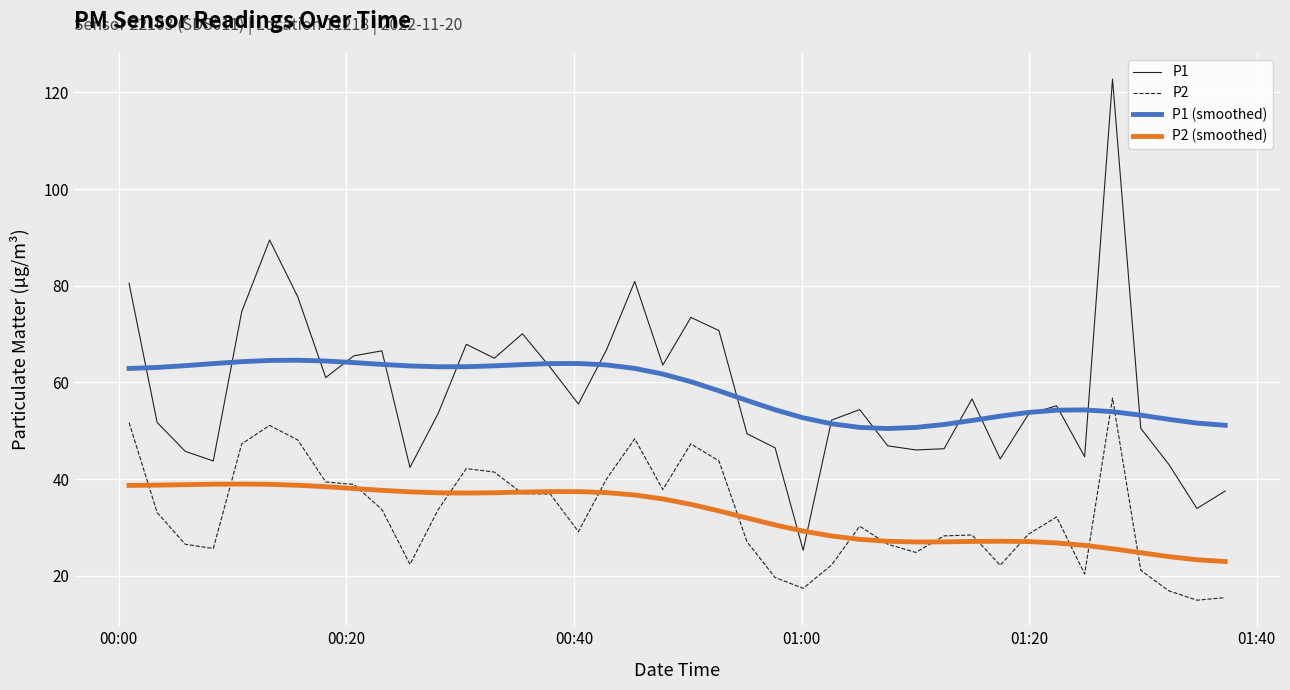

True or false: P2 (smoothed) and P1 (smoothed) intersect in this chart.

False